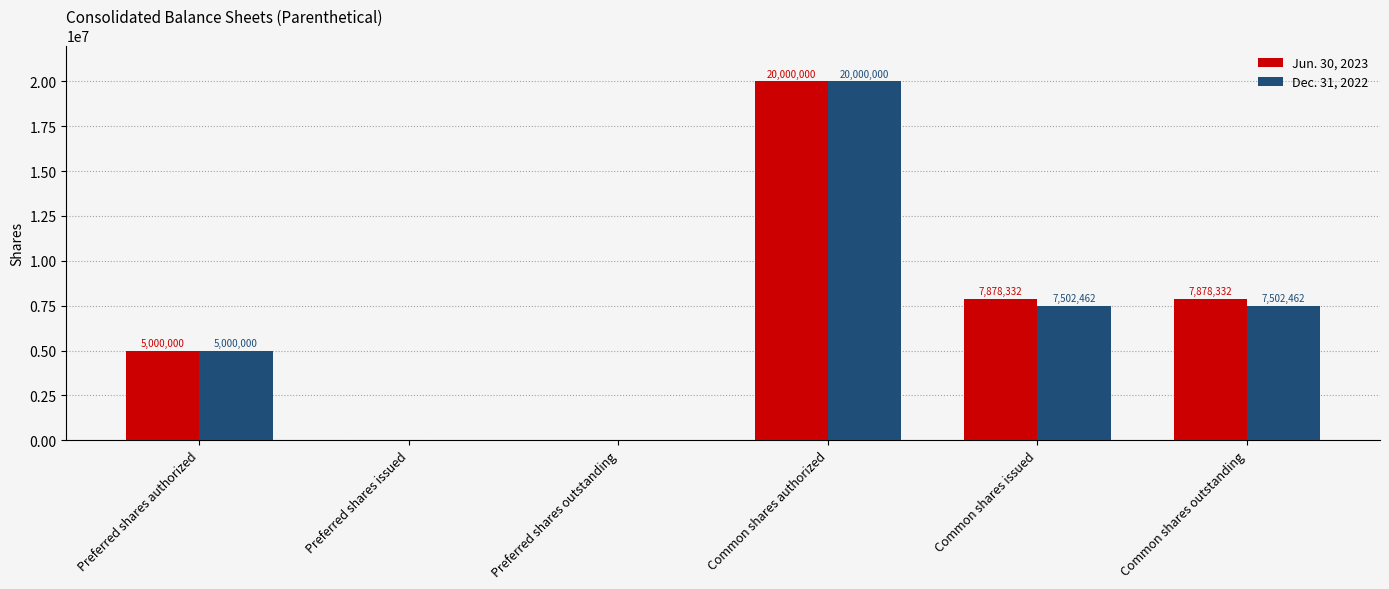

How many groups of bars are there?

6